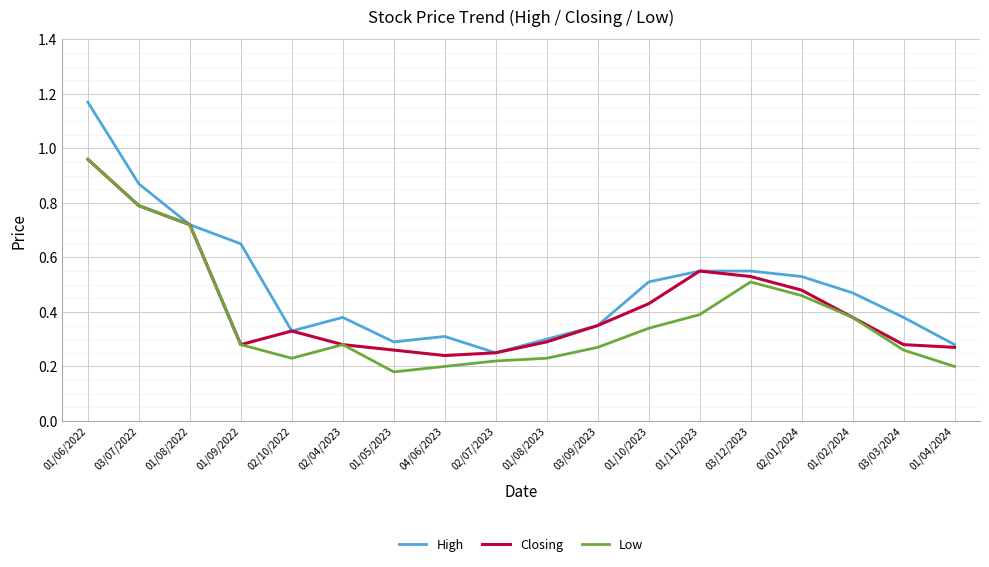

Which series changed the most between 01/05/2023 and 03/12/2023?

Low